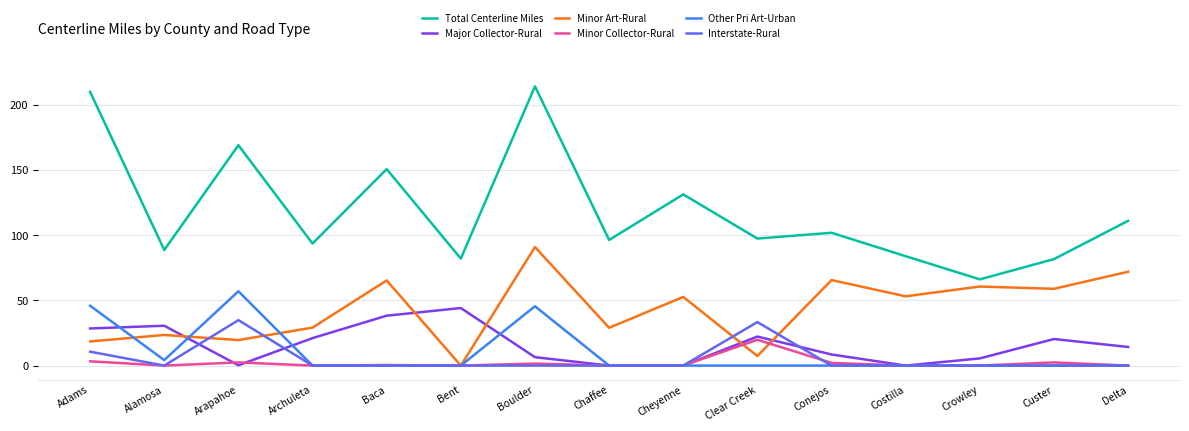

At Clear Creek, list the series in order from smallest to largest.

Other Pri Art-Urban, Minor Art-Rural, Minor Collector-Rural, Major Collector-Rural, Interstate-Rural, Total Centerline Miles